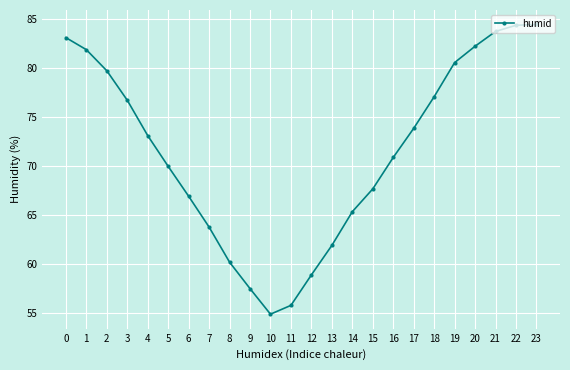

Where is the data nearest to the value 69?

5